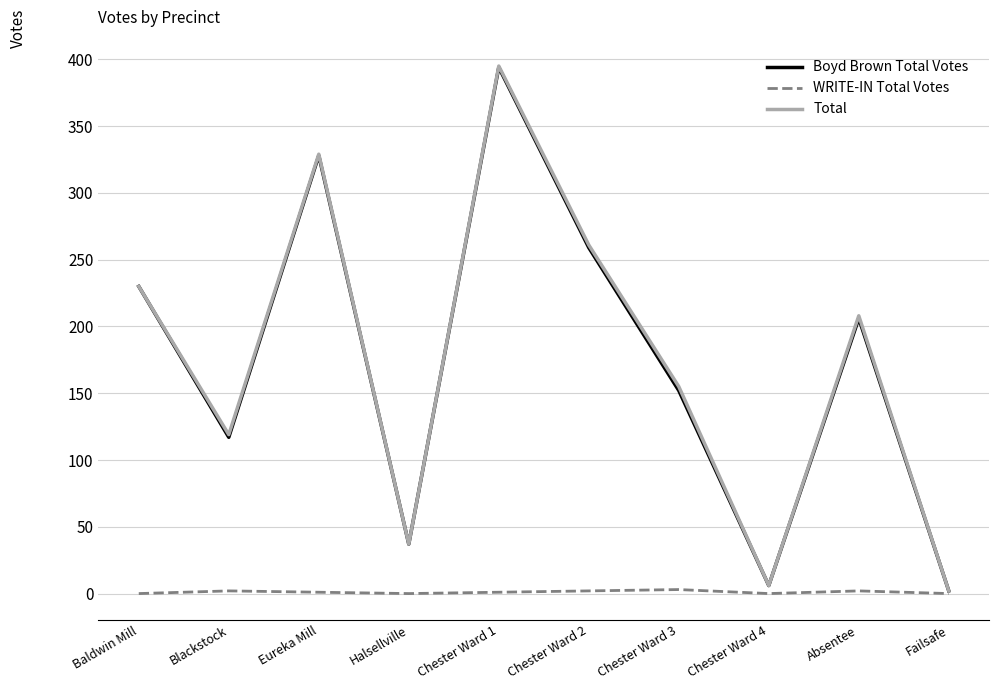

At which category is the sum across all series the highest?

Chester Ward 1